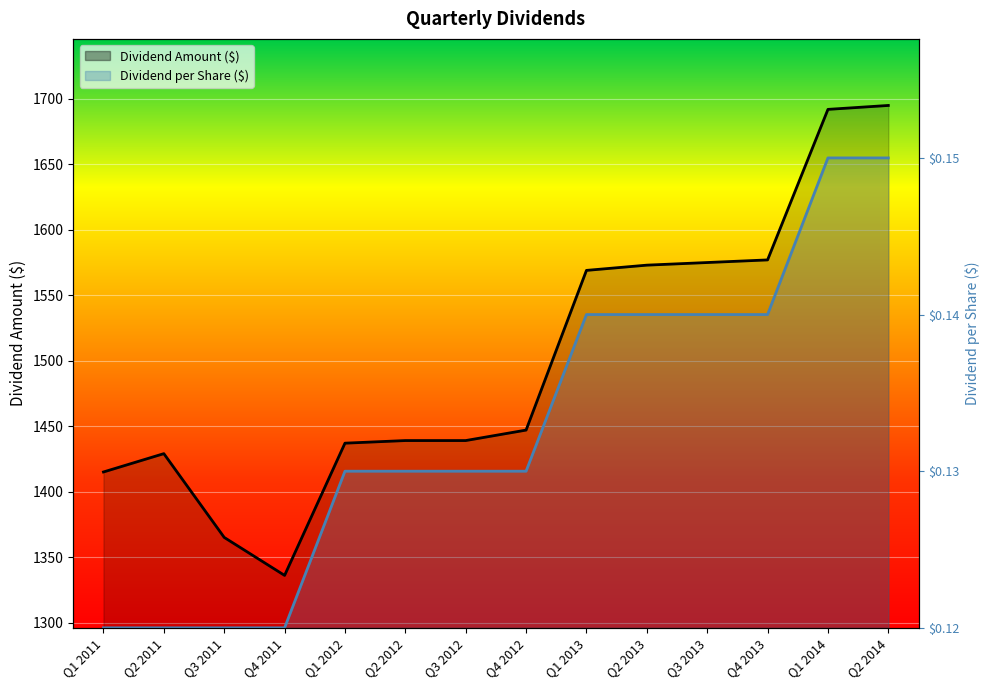

The value at Q1 2011 is 1888.5. True or false?

False